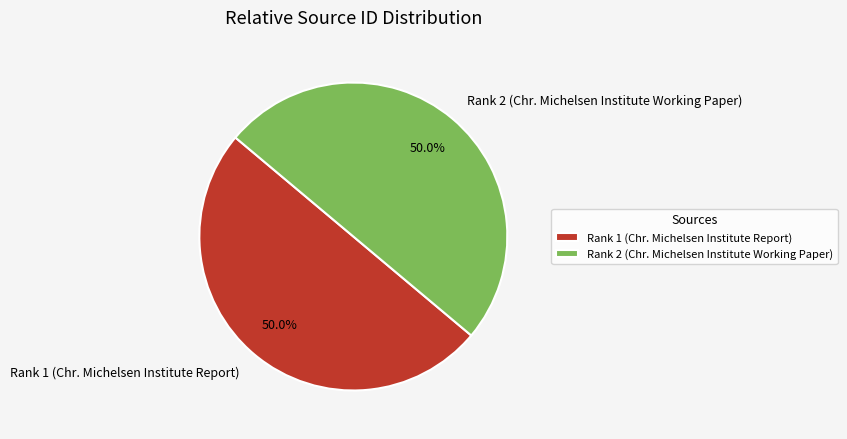

What percentage do Rank 1 (Chr. Michelsen Institute Report) and Rank 2 (Chr. Michelsen Institute Working Paper) together represent?

100.0%